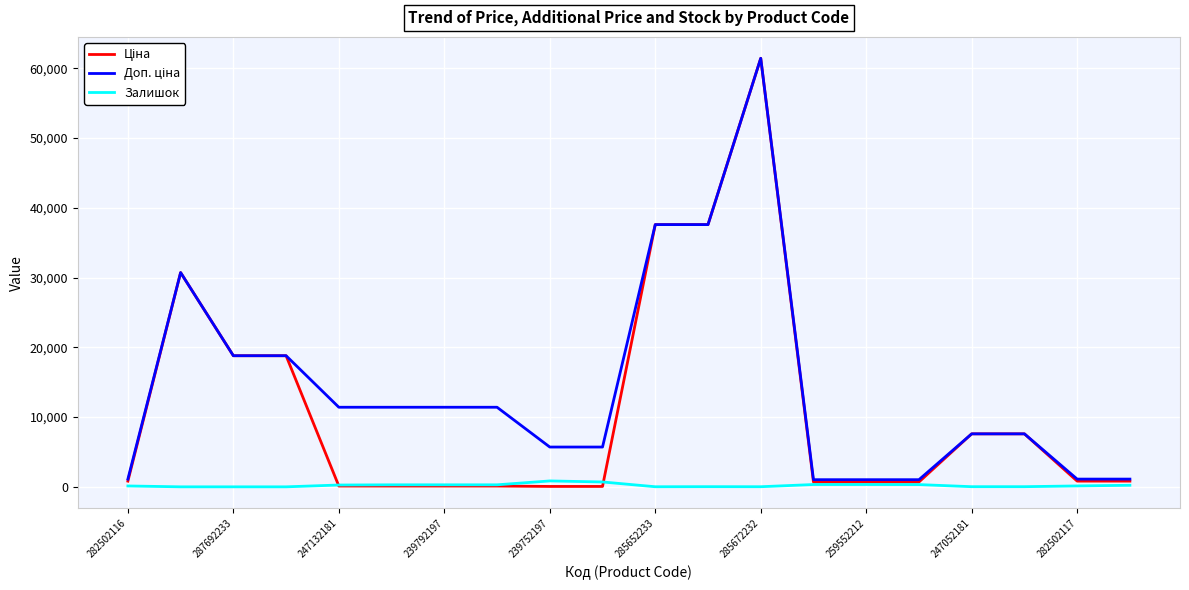

What is the maximum value shown in the chart?

61434.3